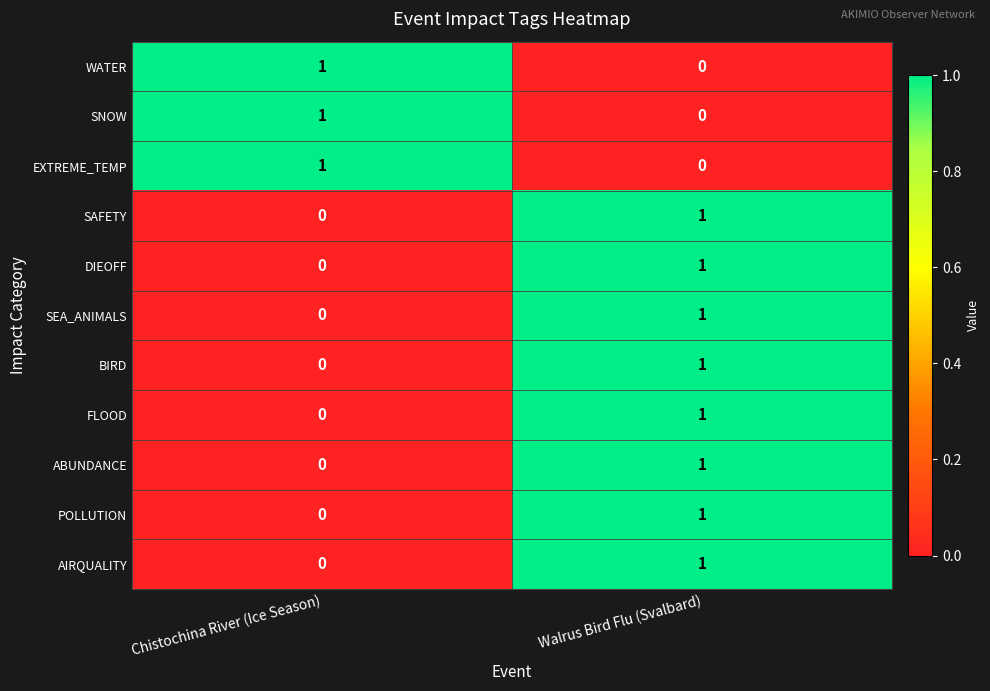

Reading left to right, what are all the values shown in this chart?

WATER: 1	0
SNOW: 1	0
EXTREME_TEMP: 1	0
SAFETY: 0	1
DIEOFF: 0	1
SEA_ANIMALS: 0	1
BIRD: 0	1
FLOOD: 0	1
ABUNDANCE: 0	1
POLLUTION: 0	1
AIRQUALITY: 0	1